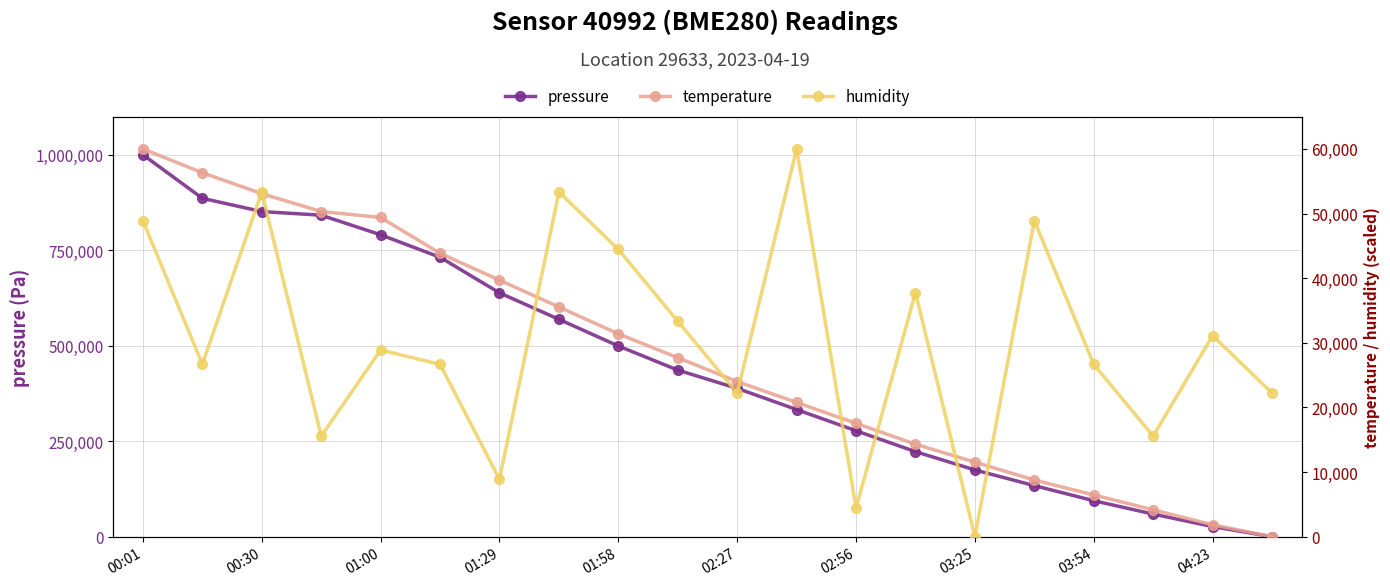

At which label does humidity reach its peak?

11